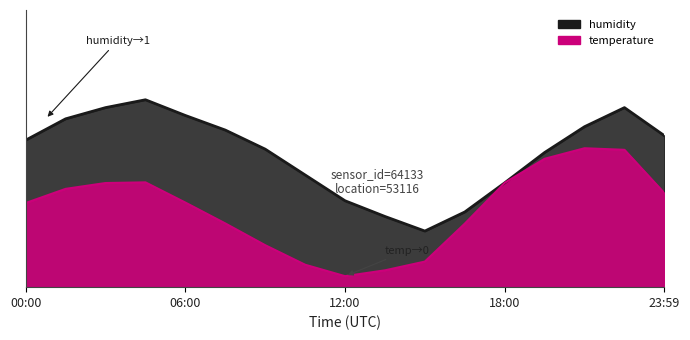

At which category does the chart reach its peak across all series?

04:30